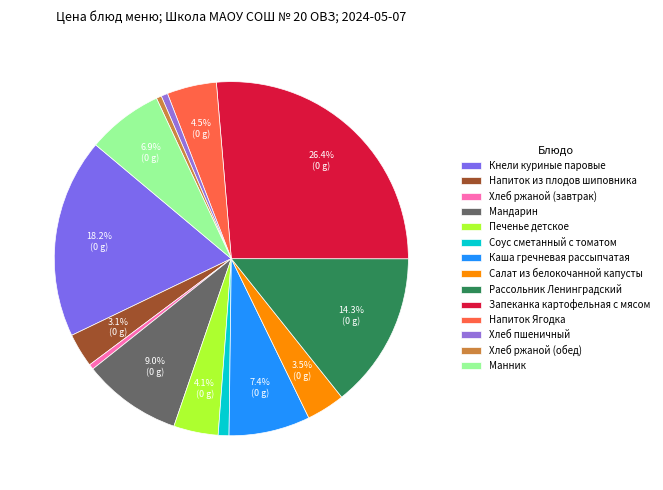

True or false: Каша гречневая рассыпчатая accounts for 22% of the total.

False